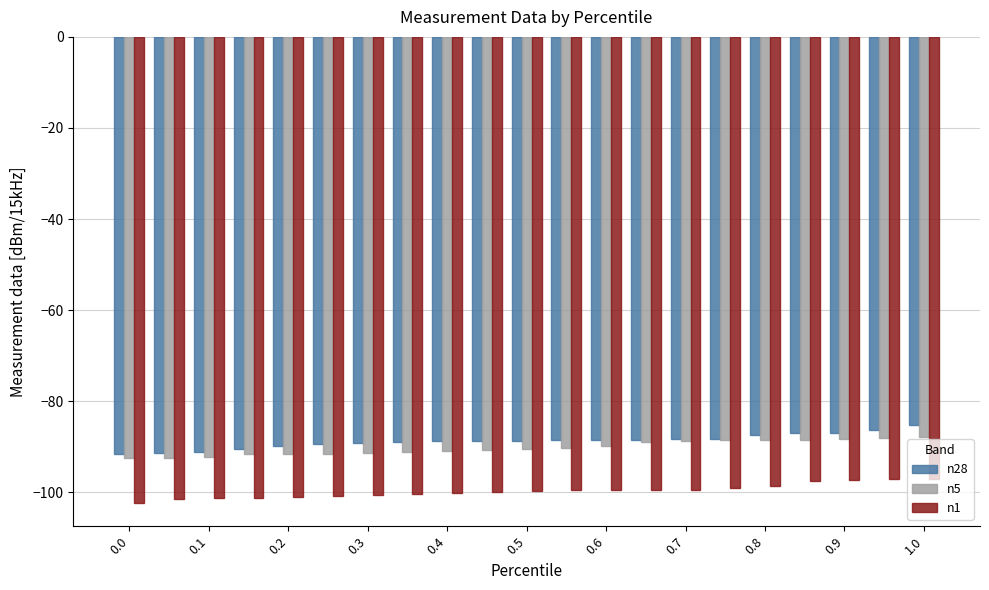

What is the highest value of the n28 series?

-85.3